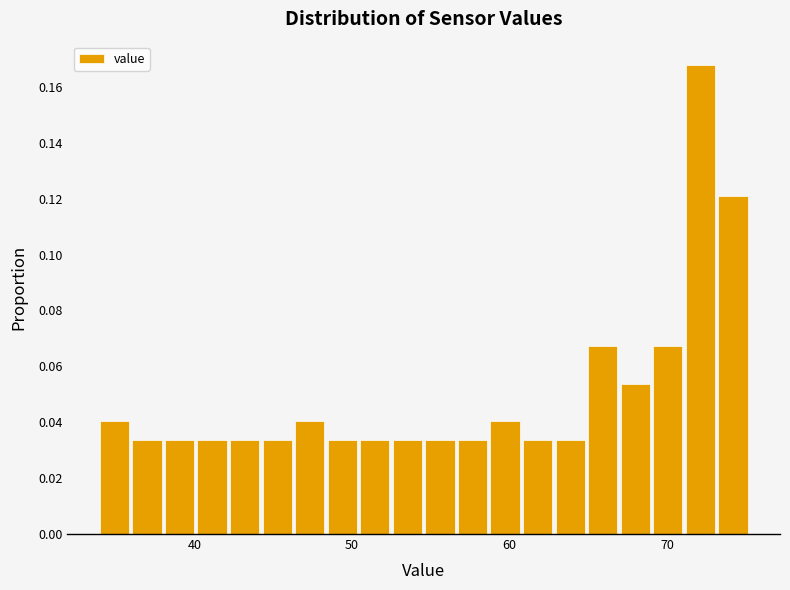

Read against the x-axis, roughly where is the centre of the tallest bar?

72